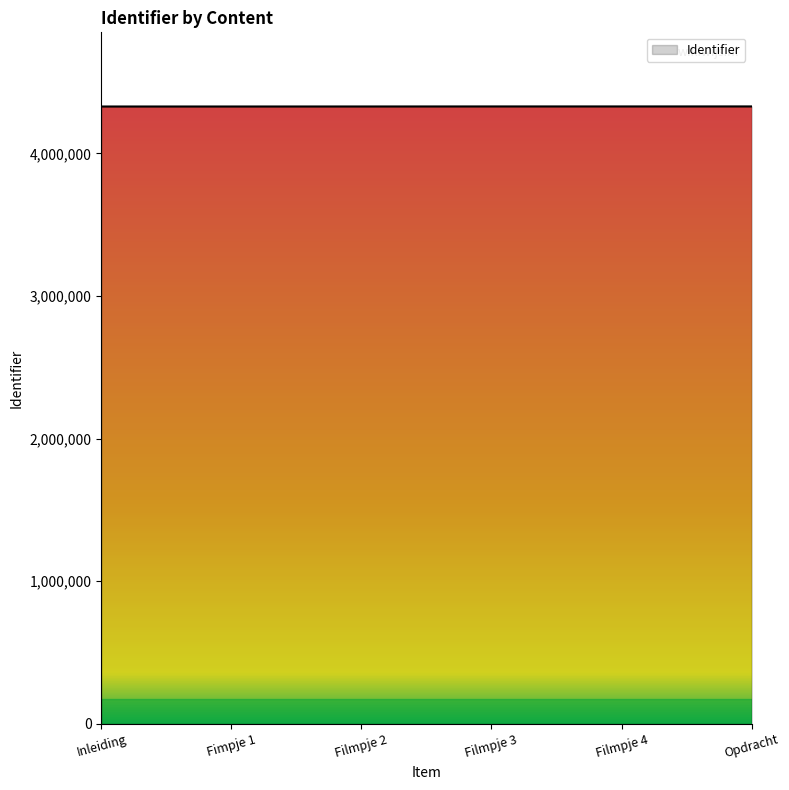

Count the number of data series in this chart.

1